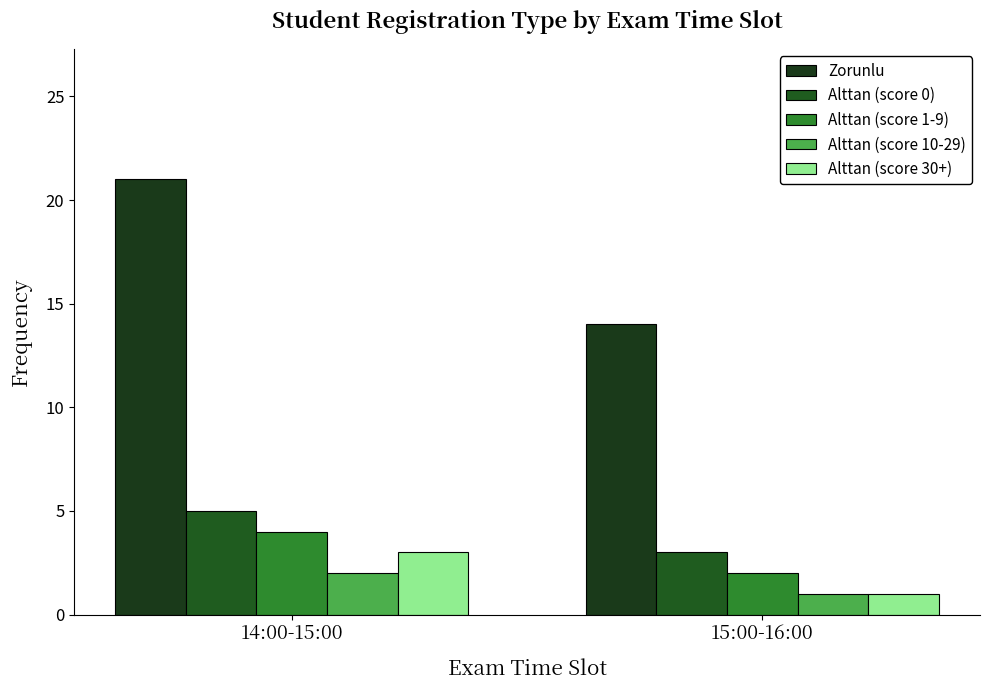

List the series in order of their peak value, lowest first.

Alttan (score 10-29), Alttan (score 30+), Alttan (score 1-9), Alttan (score 0), Zorunlu